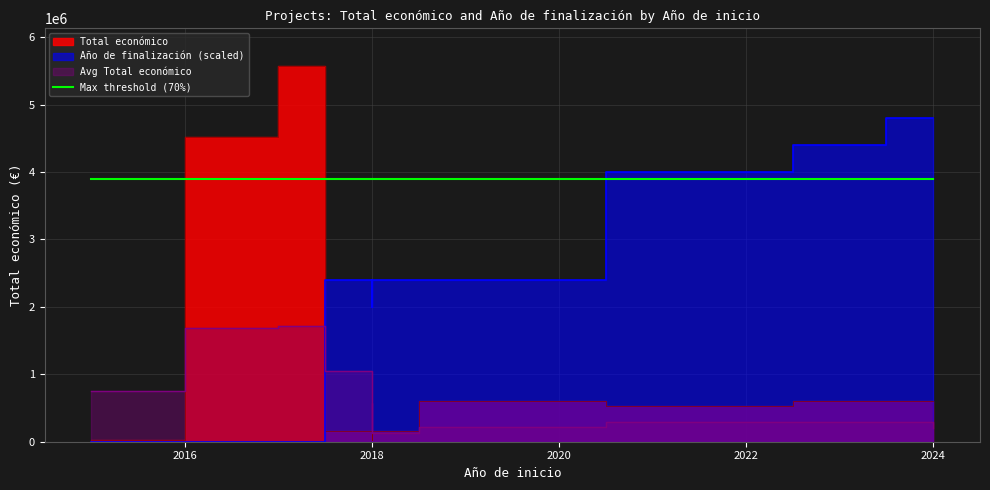

In Total económico, how many points are lower than both neighbors (excluding endpoints)?

3